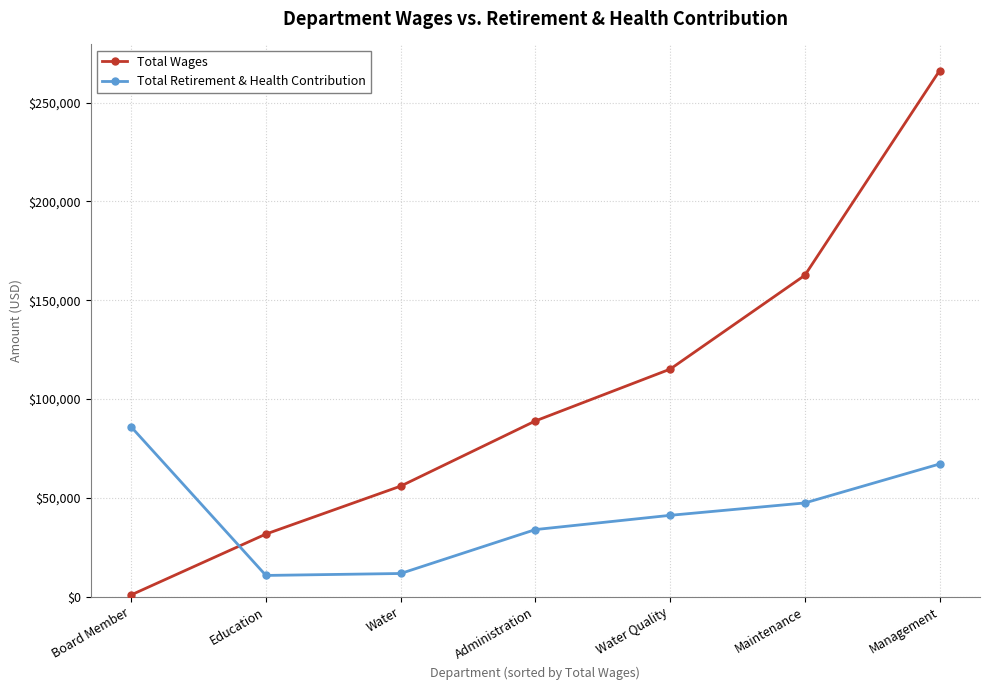

What is the label of the 3rd point from the right?

Water Quality